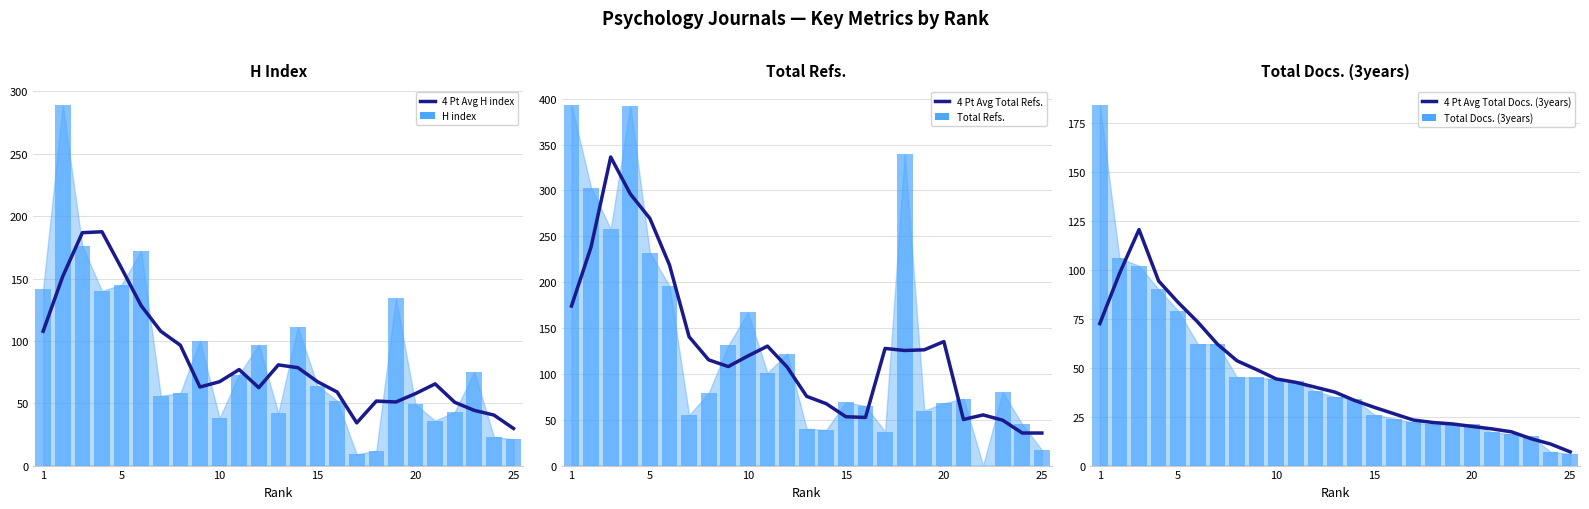

Between 10 and 25, which series saw the biggest shift?

Total Refs.